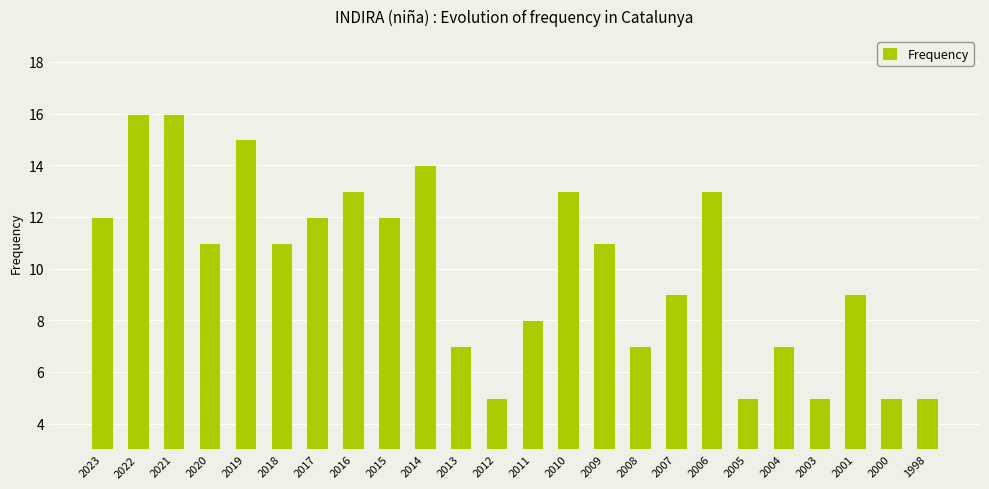

Is it true that the value at 2000 is 1?

False